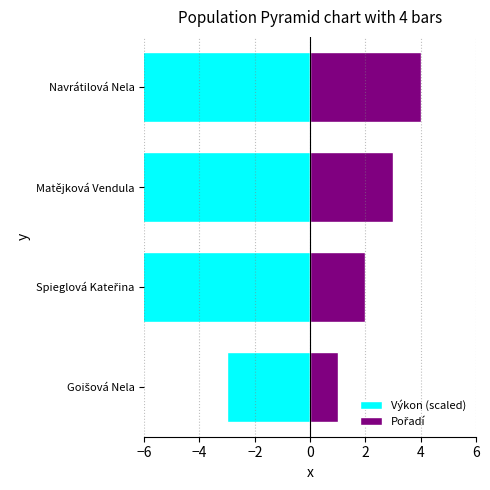

How many values in the Pořadí series are below 3?

2